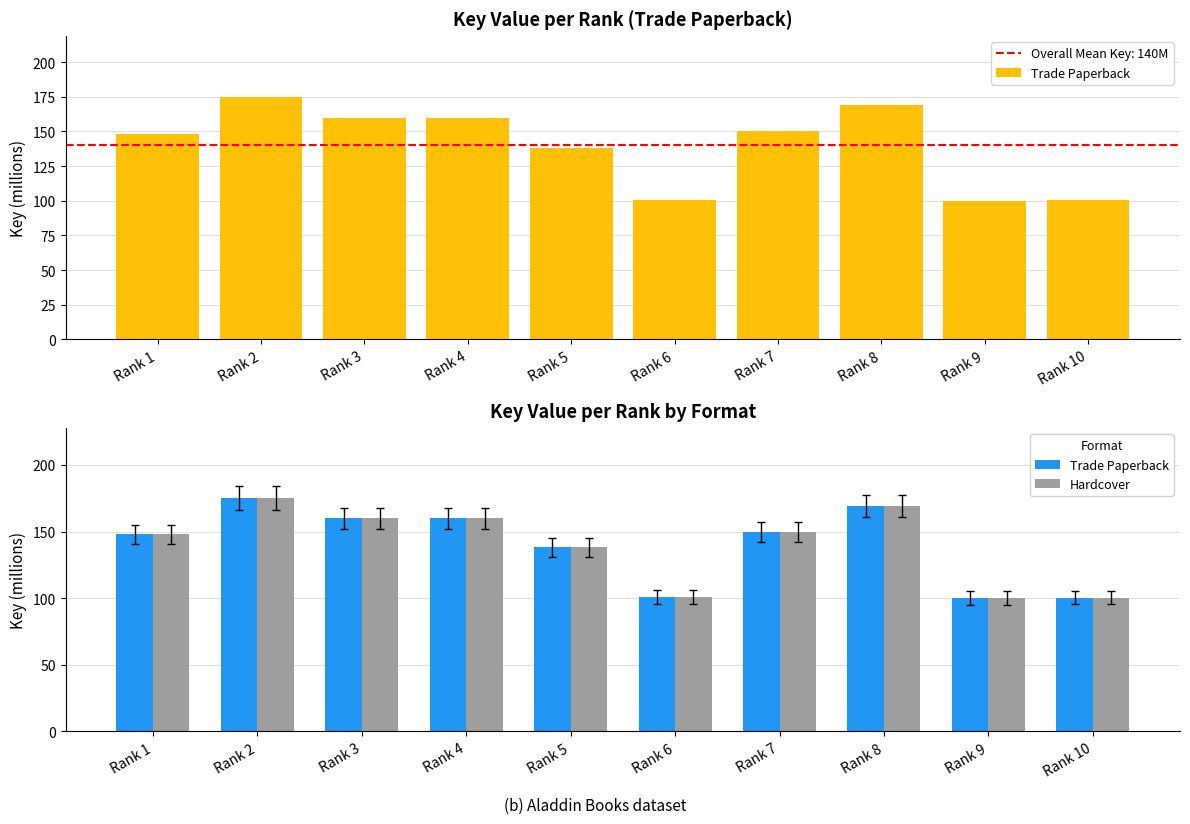

Which has a higher value, Rank 10 or Rank 7?

Rank 7